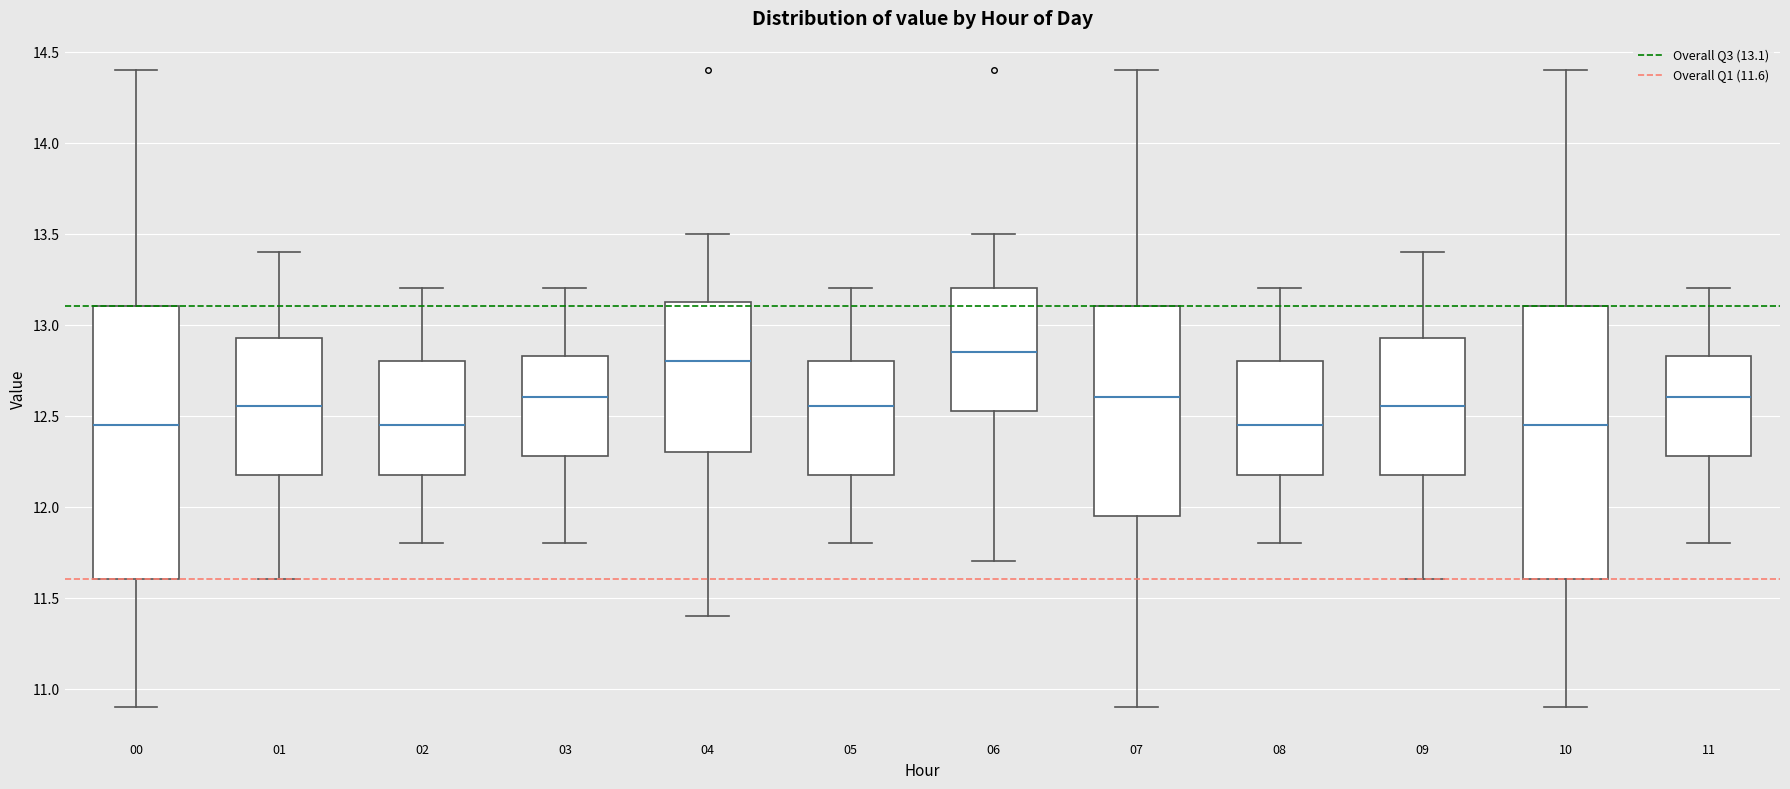

Reading left to right, read every box against the y-axis: the position of its median line, the range the box covers, and the ends of its whiskers. The values are not printed on the chart, so give them approximately, as read against the axis.

00: median 12.45, box 11.60 to 13.10, whiskers 10.90 to 14.40
01: median 12.55, box 12.20 to 12.95, whiskers 11.60 to 13.40
02: median 12.45, box 12.20 to 12.80, whiskers 11.80 to 13.20
03: median 12.60, box 12.30 to 12.85, whiskers 11.80 to 13.20
04: median 12.80, box 12.30 to 13.15, whiskers 11.40 to 13.50
05: median 12.55, box 12.20 to 12.80, whiskers 11.80 to 13.20
06: median 12.85, box 12.55 to 13.20, whiskers 11.70 to 13.50
07: median 12.60, box 11.95 to 13.10, whiskers 10.90 to 14.40
08: median 12.45, box 12.20 to 12.80, whiskers 11.80 to 13.20
09: median 12.55, box 12.20 to 12.95, whiskers 11.60 to 13.40
10: median 12.45, box 11.60 to 13.10, whiskers 10.90 to 14.40
11: median 12.60, box 12.30 to 12.85, whiskers 11.80 to 13.20